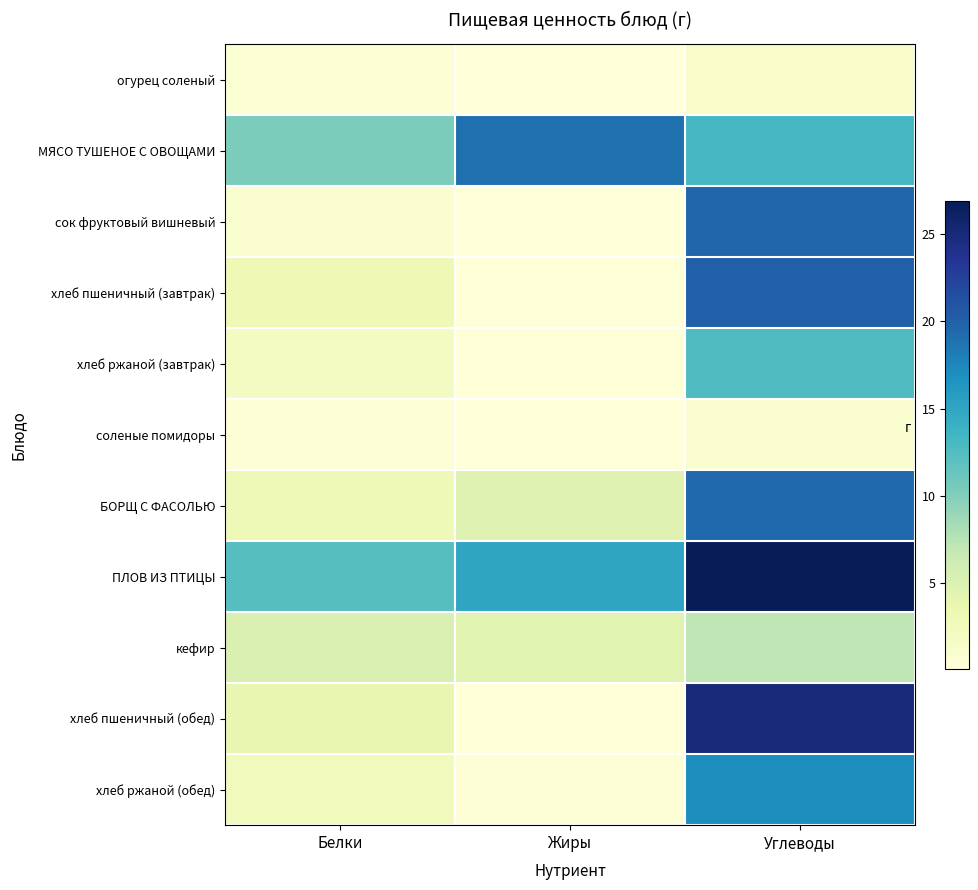

What is the difference between the highest and lowest values at Жиры?

18.9